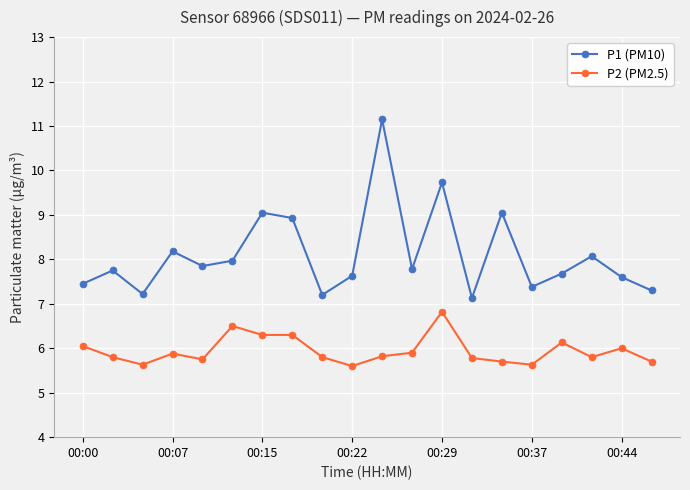

Which series has the largest total across all categories?

P1 (PM10)